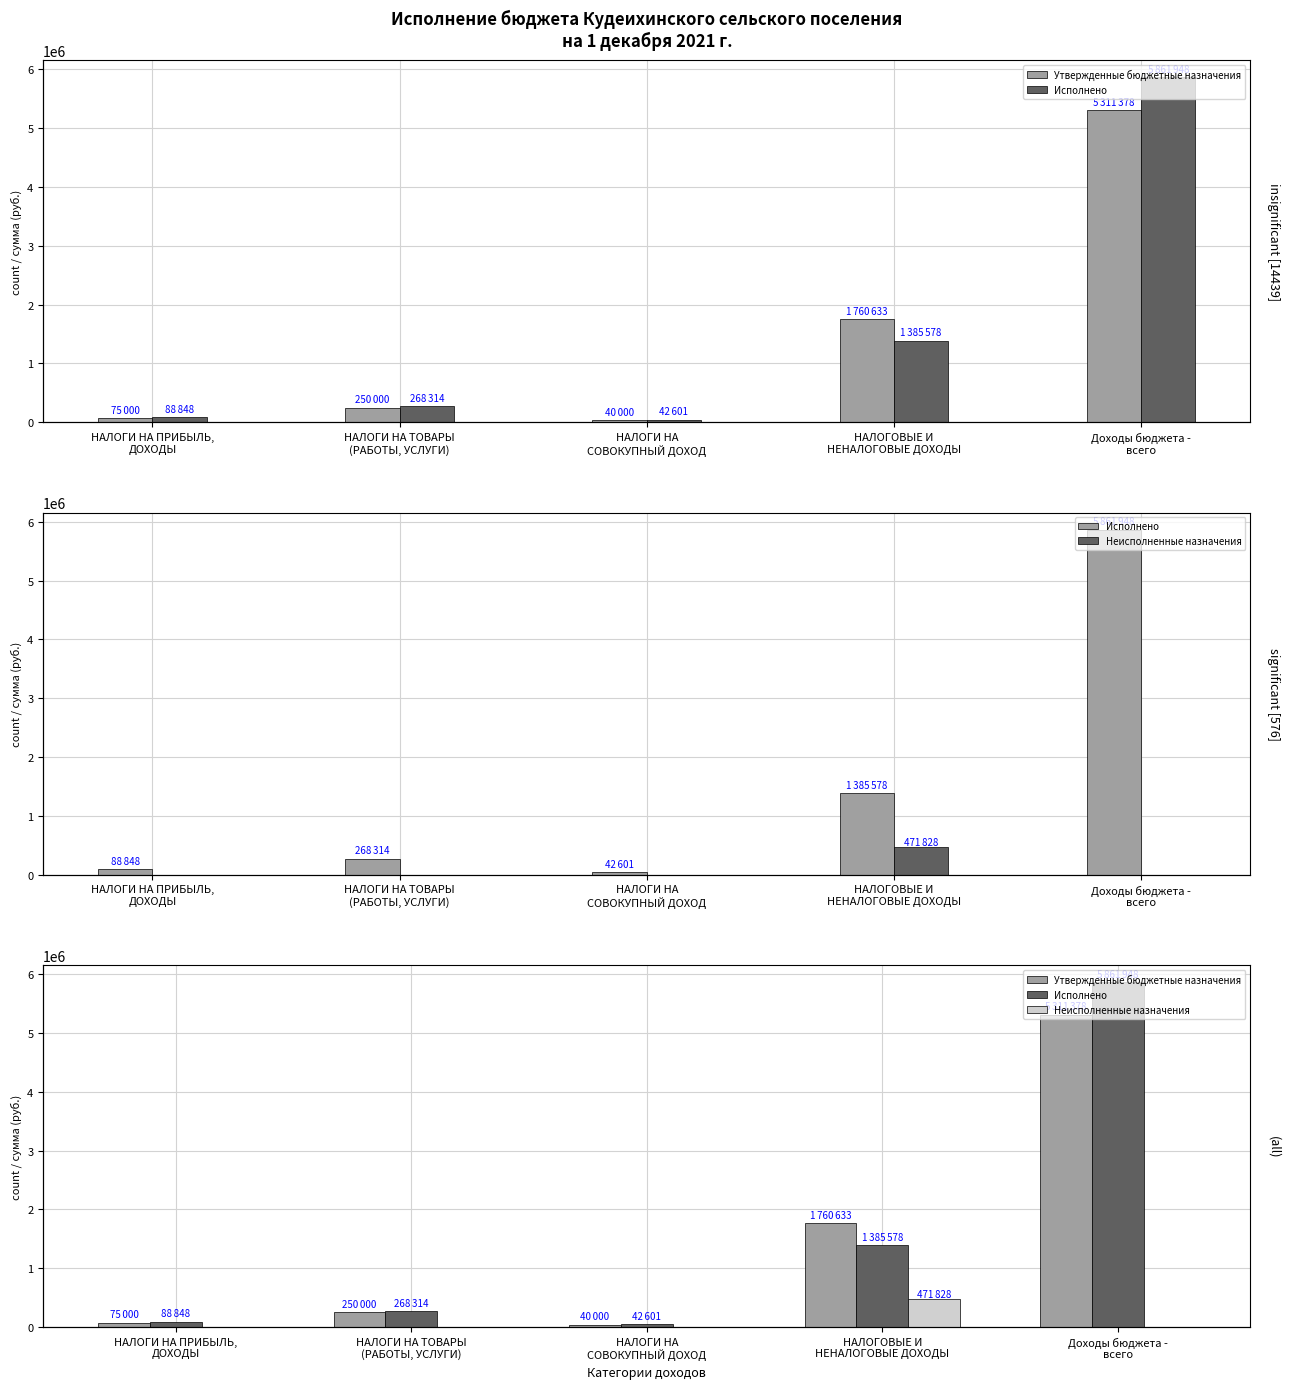

At which category is the sum across all series the highest?

Доходы бюджета -
всего